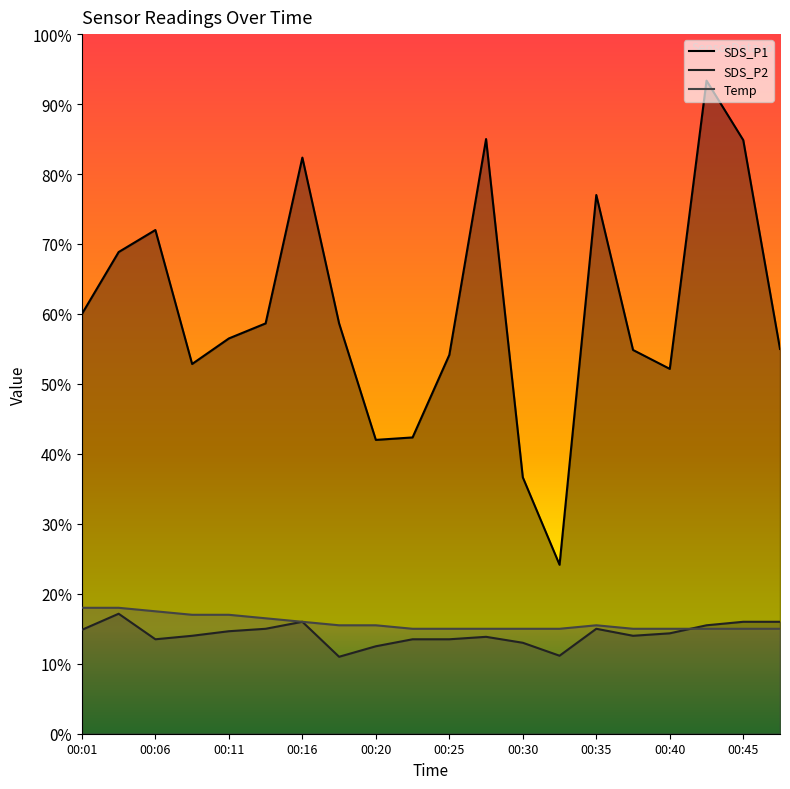

List the series in order of their peak value, highest first.

SDS_P1, Temp, SDS_P2